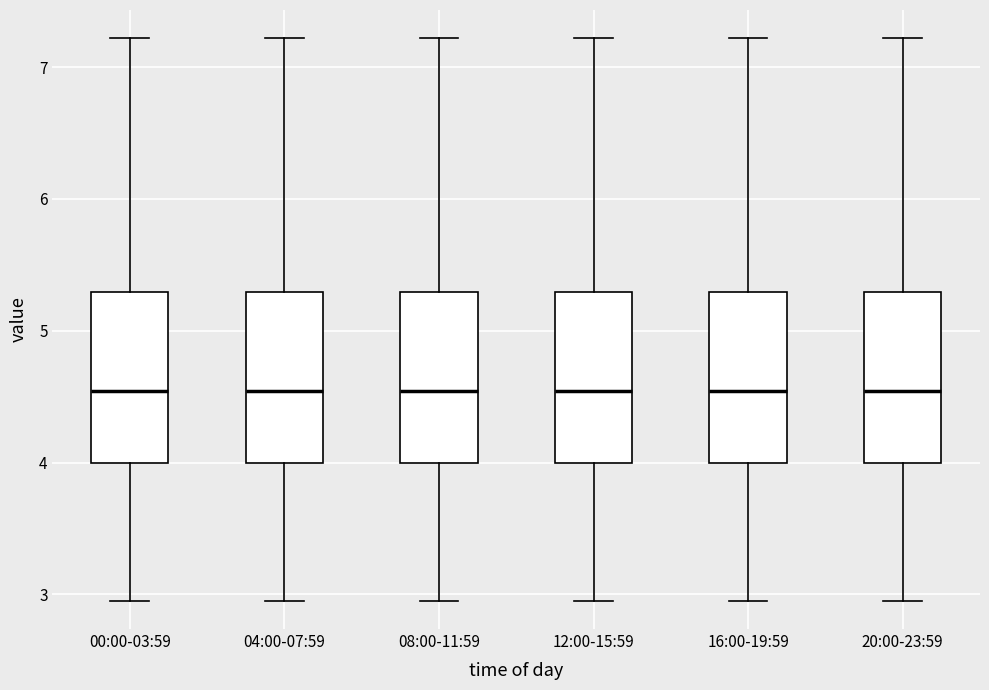

Reading left to right, read every box against the y-axis: the position of its median line, the range the box covers, and the ends of its whiskers. The values are not printed on the chart, so give them approximately, as read against the axis.

00:00-03:59: median 4.5, box 4.0 to 5.3, whiskers 3.0 to 7.2
04:00-07:59: median 4.5, box 4.0 to 5.3, whiskers 3.0 to 7.2
08:00-11:59: median 4.5, box 4.0 to 5.3, whiskers 3.0 to 7.2
12:00-15:59: median 4.5, box 4.0 to 5.3, whiskers 3.0 to 7.2
16:00-19:59: median 4.5, box 4.0 to 5.3, whiskers 3.0 to 7.2
20:00-23:59: median 4.5, box 4.0 to 5.3, whiskers 3.0 to 7.2